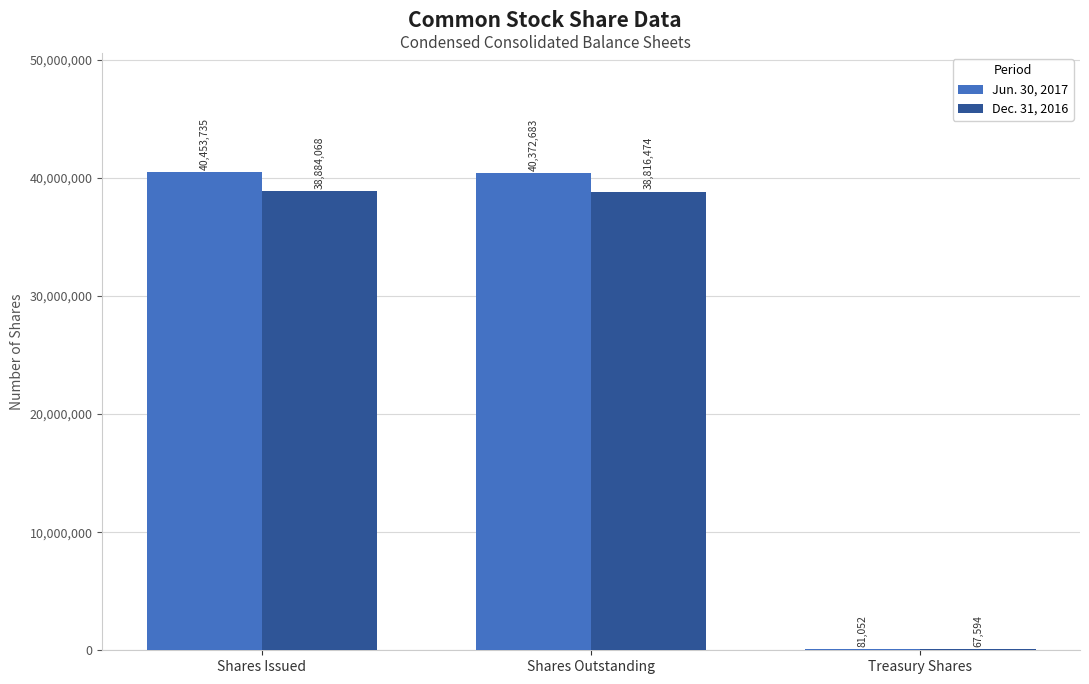

Which category has the highest value across all series?

Shares Issued